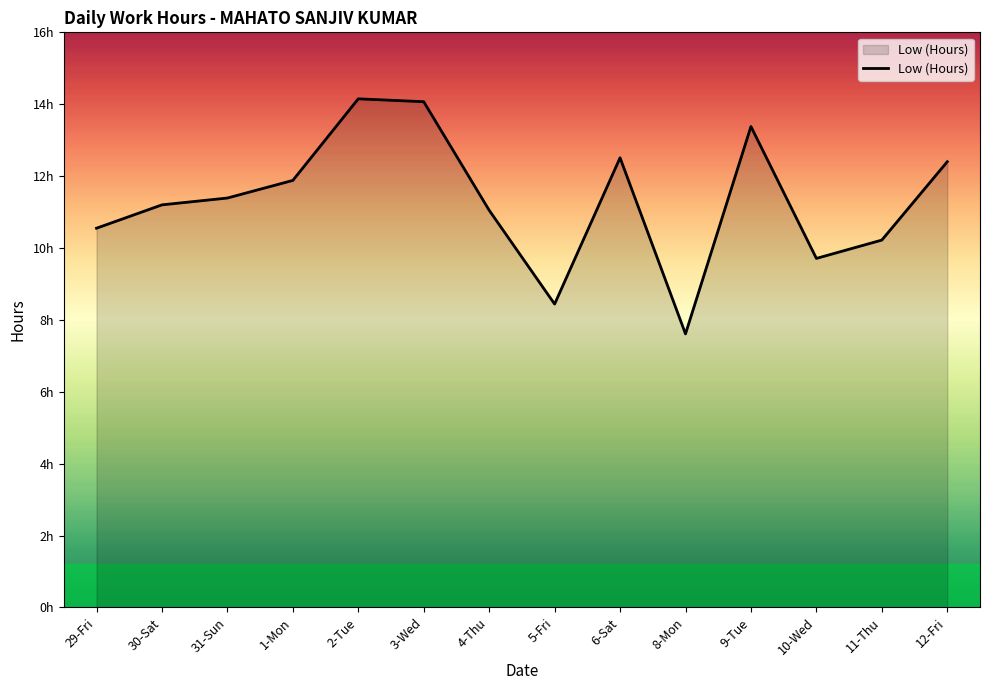

Which category has the lowest value across all series?

8-Mon